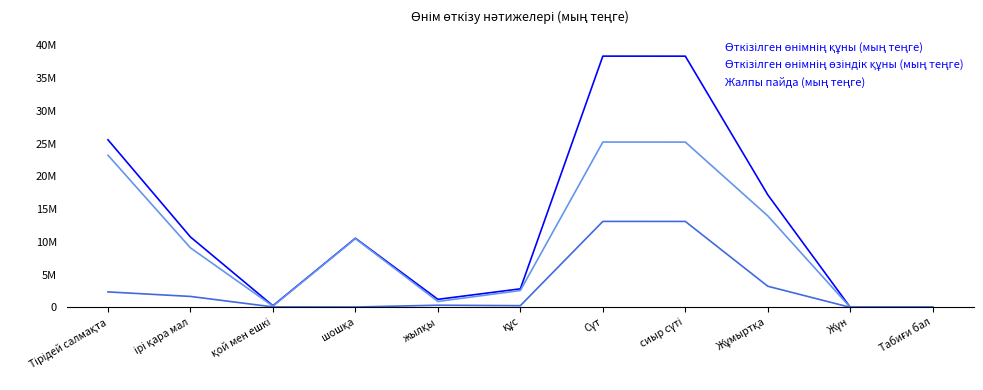

Reading left to right, transcribe all the data shown in this chart.

Өткізілген өнімнің құны (мың теңге): Тірідей салмақта=25568341	ірі қара мал=10738239	қой мен ешкі=243904	шошқа=10541500	жылқы=1221802	құс=2822896	Сүт=38334370	сиыр сүті=38329458	Жұмыртқа=17171706	Жүн=212	Табиғи бал=11094
Өткізілген өнімнің өзіндік құны (мың теңге): Тірідей салмақта=23213027	ірі қара мал=9075001	қой мен ешкі=180332	шошқа=10491326	жылқы=897214	құс=2569155	Сүт=25221671	сиыр сүті=25218973	Жұмыртқа=13954212	Жүн=175	Табиғи бал=9207
Жалпы пайда (мың теңге): Тірідей салмақта=2355314	ірі қара мал=1663238	қой мен ешкі=63572	шошқа=50174	жылқы=324588	құс=253742	Сүт=13112699	сиыр сүті=13110485	Жұмыртқа=3217494	Жүн=37	Табиғи бал=1887